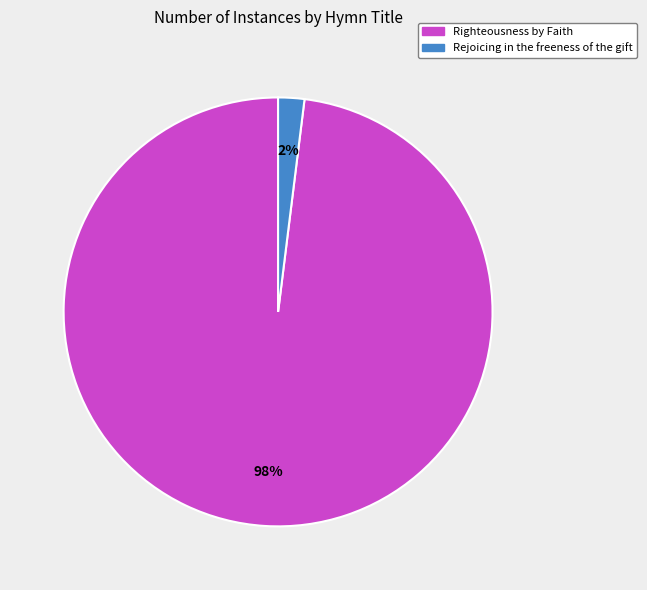

Which has a higher value, Rejoicing in the freeness of the gift or Righteousness by Faith?

Righteousness by Faith